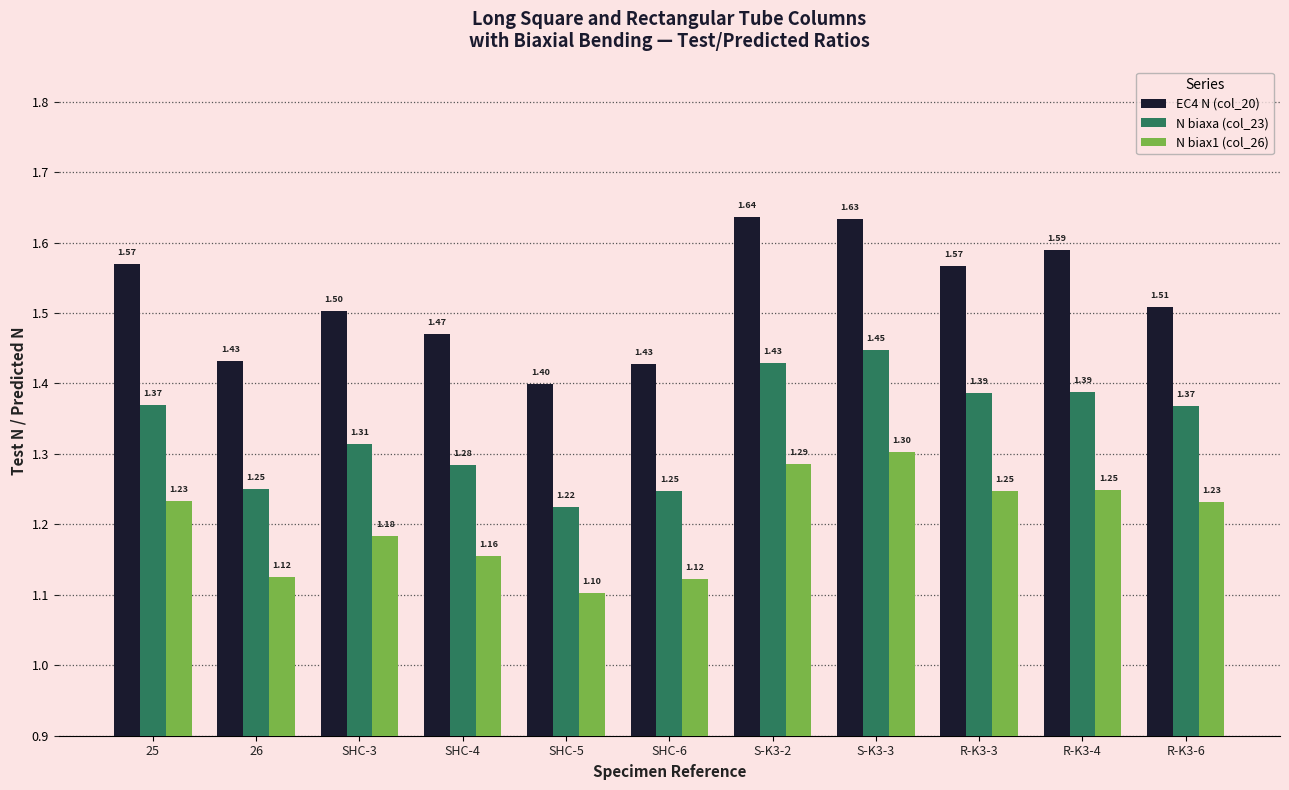

What is the sum of all EC4 N (col_20) values?

16.7